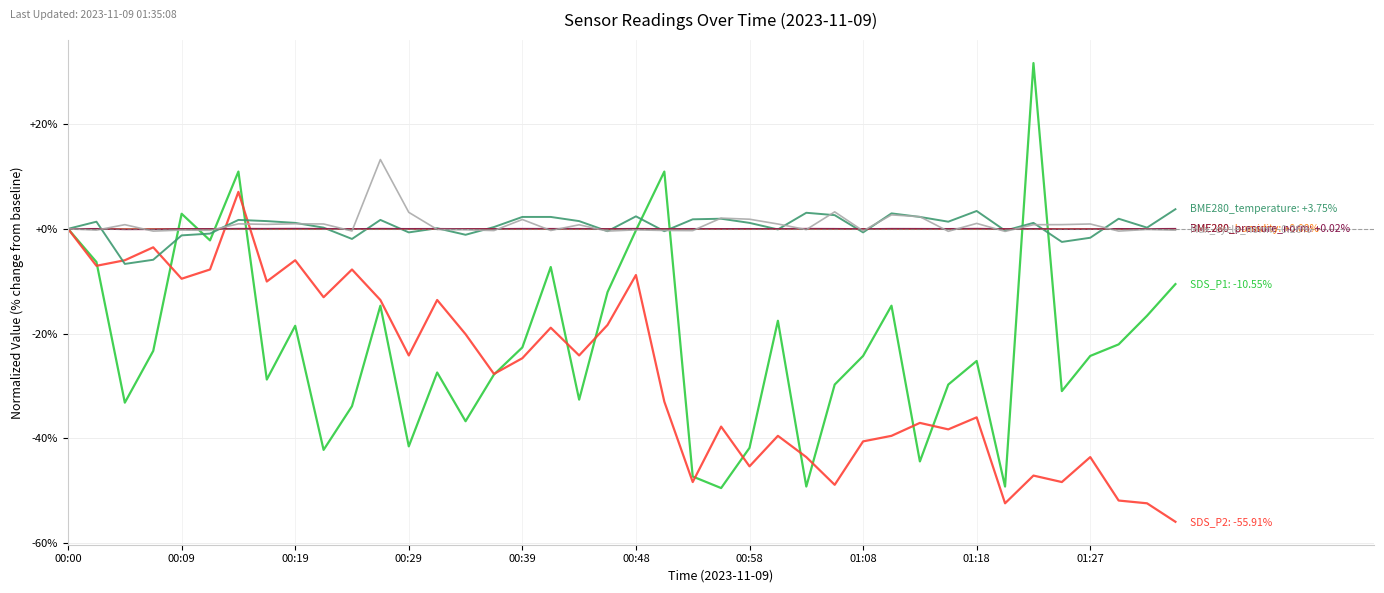

What is the greatest value displayed?

31.6